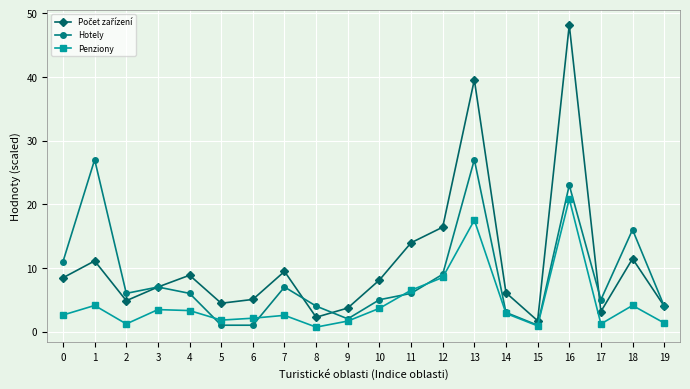

What is the value of the Hotely point at the 14th from the left?

27.0